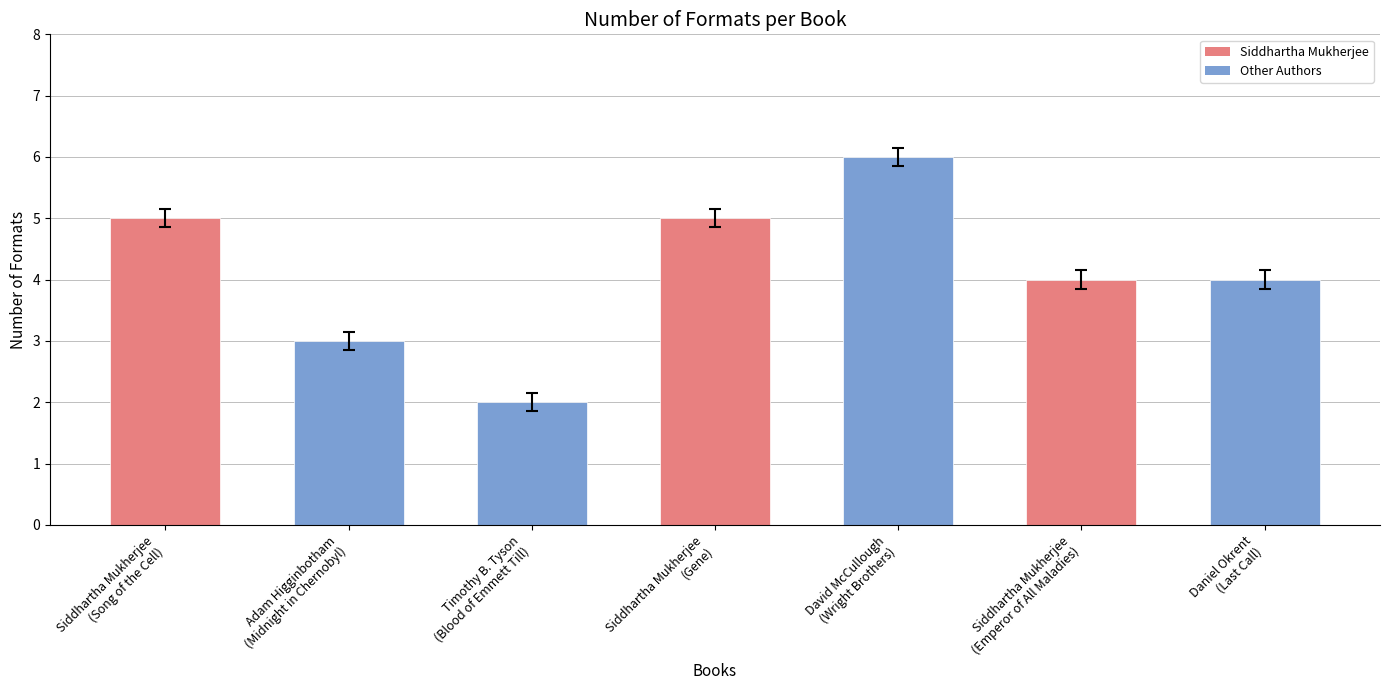

Read the value at Adam Higginbotham
(Midnight in Chernobyl).

3